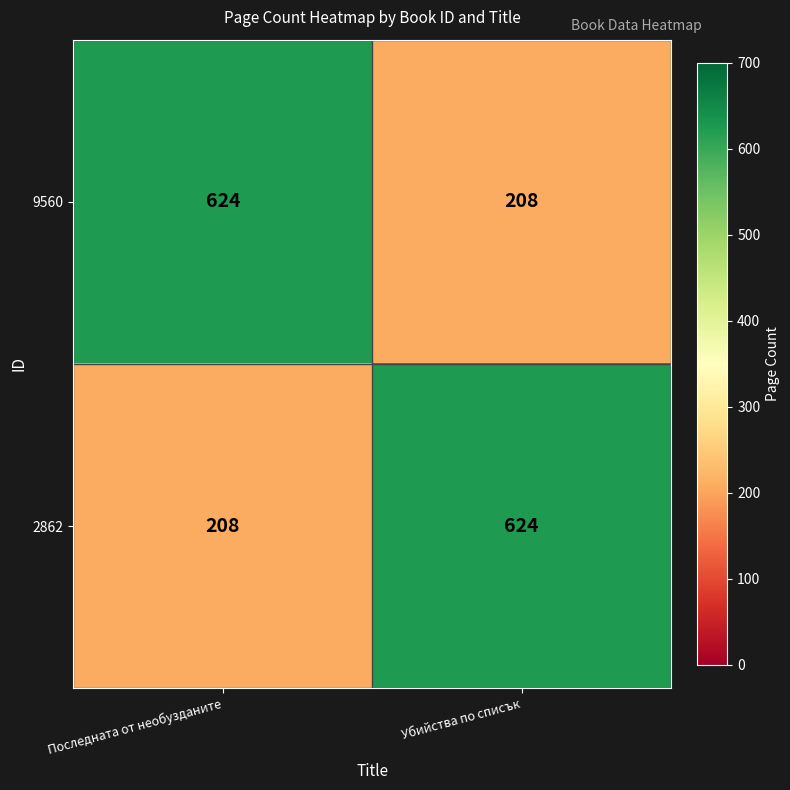

At Убийства по списък, list the series in order from largest to smallest.

2862, 9560